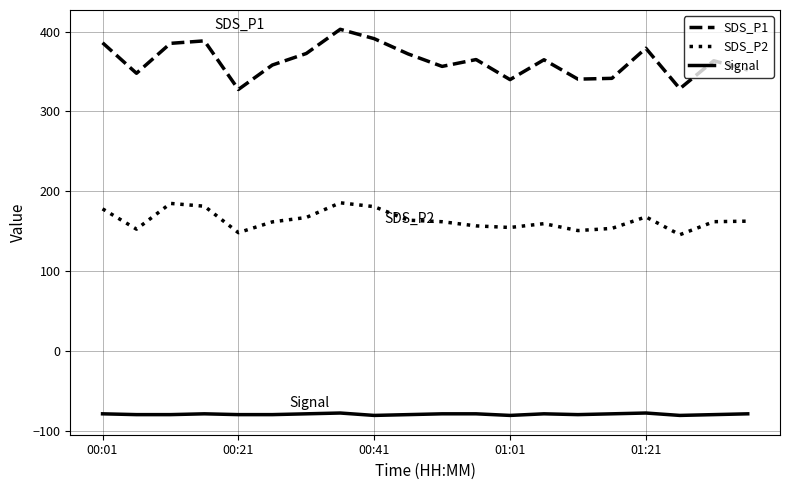

True or false: Signal and SDS_P2 intersect in this chart.

False